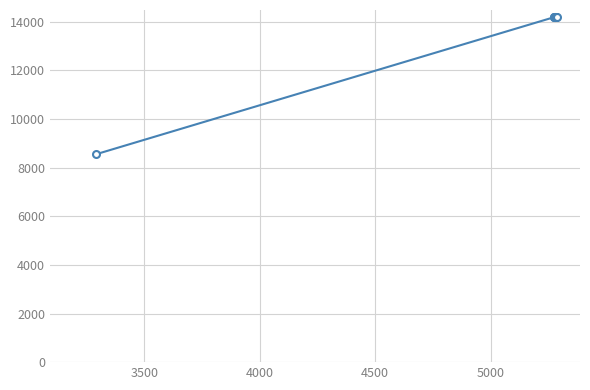

What is the greatest value displayed?

14205